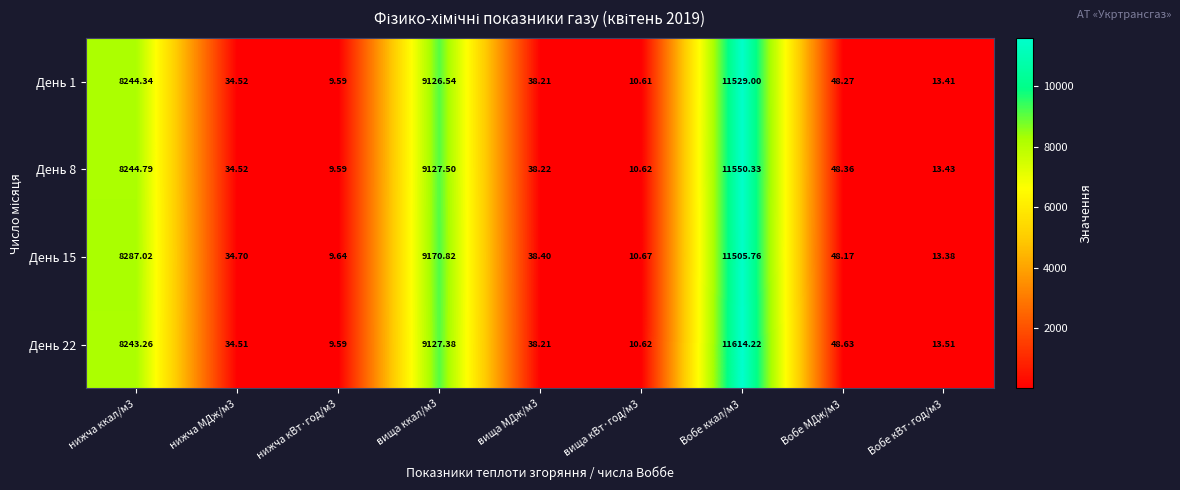

Is the value of День 22 at нижча ккал/м3 greater than the value of День 1 at вища кВт·год/м3?

Yes